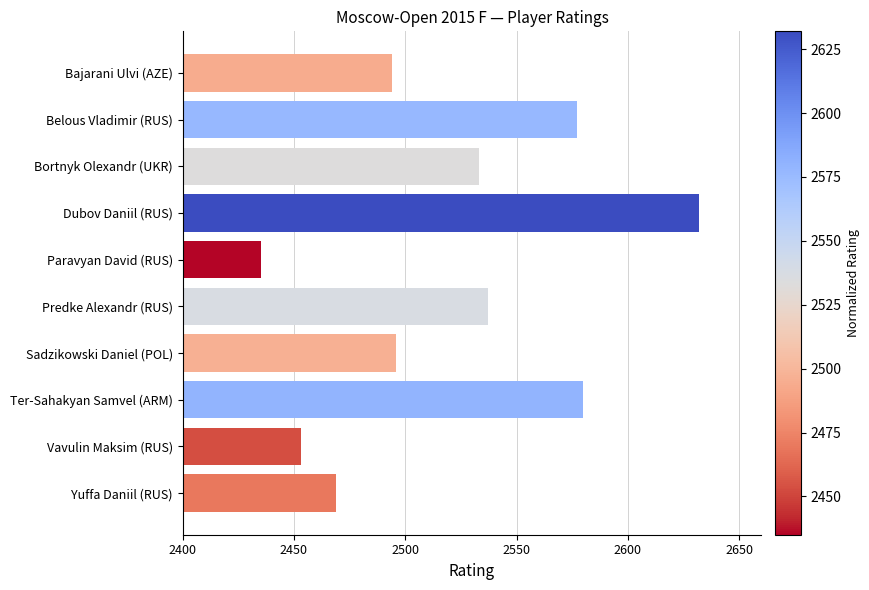

Which label corresponds to the largest value in the chart?

Dubov Daniil (RUS)